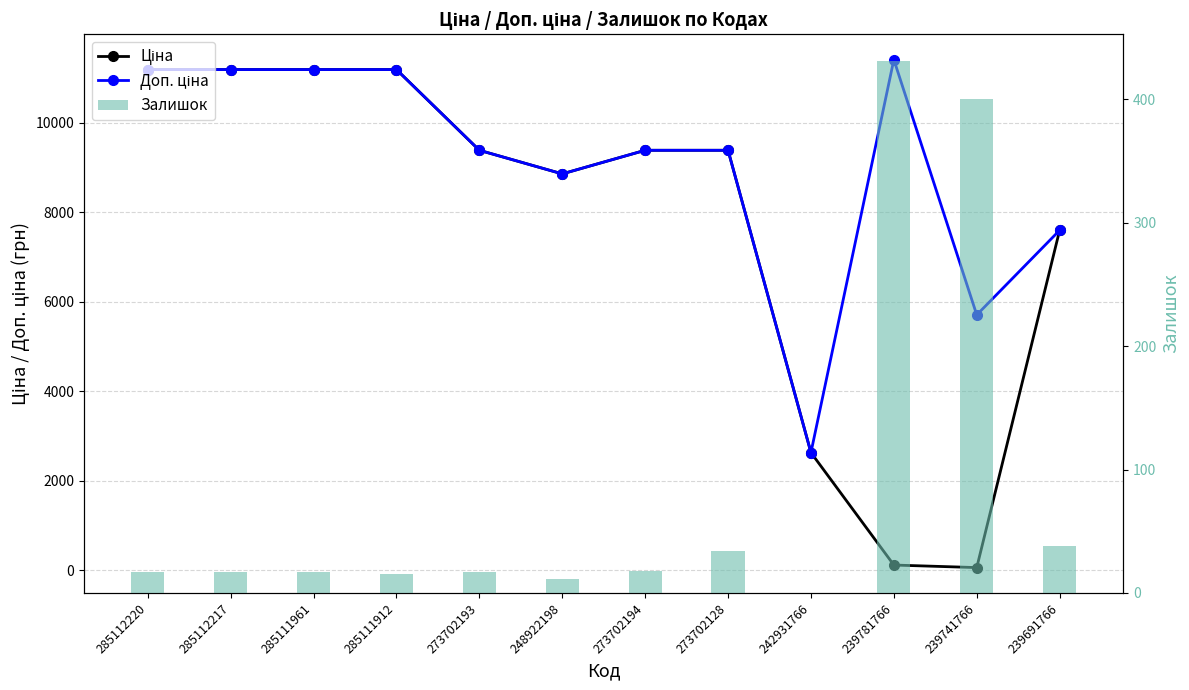

What is the difference between the maximum and minimum values in the Доп. ціна series?

8782.0